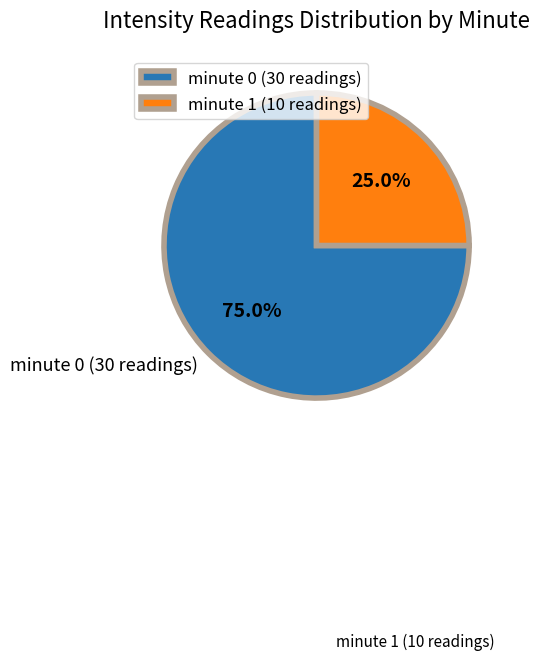

What is the smallest slice in the pie chart?

minute 1 (count)